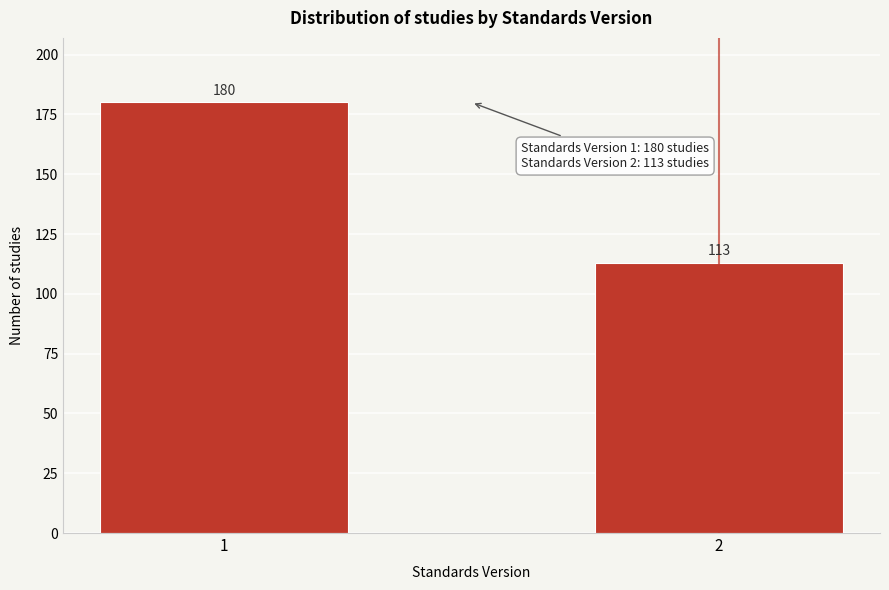

Reading left to right, what are all the values shown in this chart?

180	113